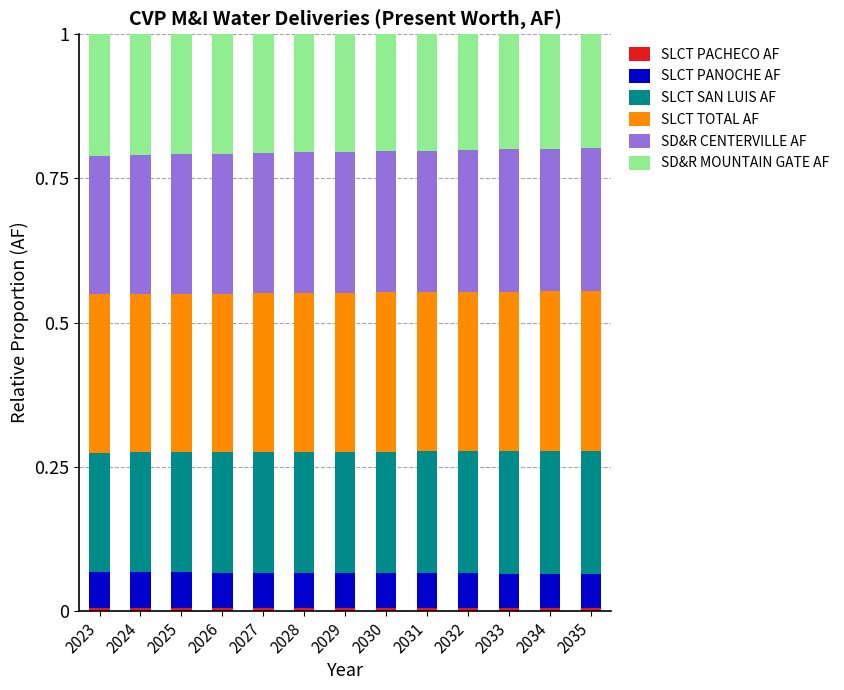

Between 2025 and 2024, which is larger?

2025